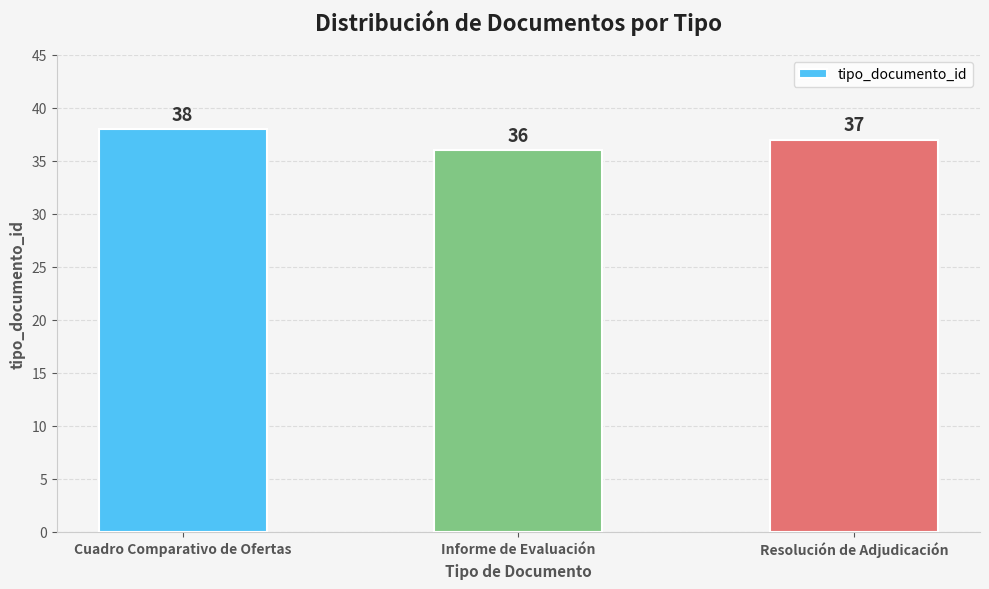

What position from the right is Resolución de Adjudicación?

1